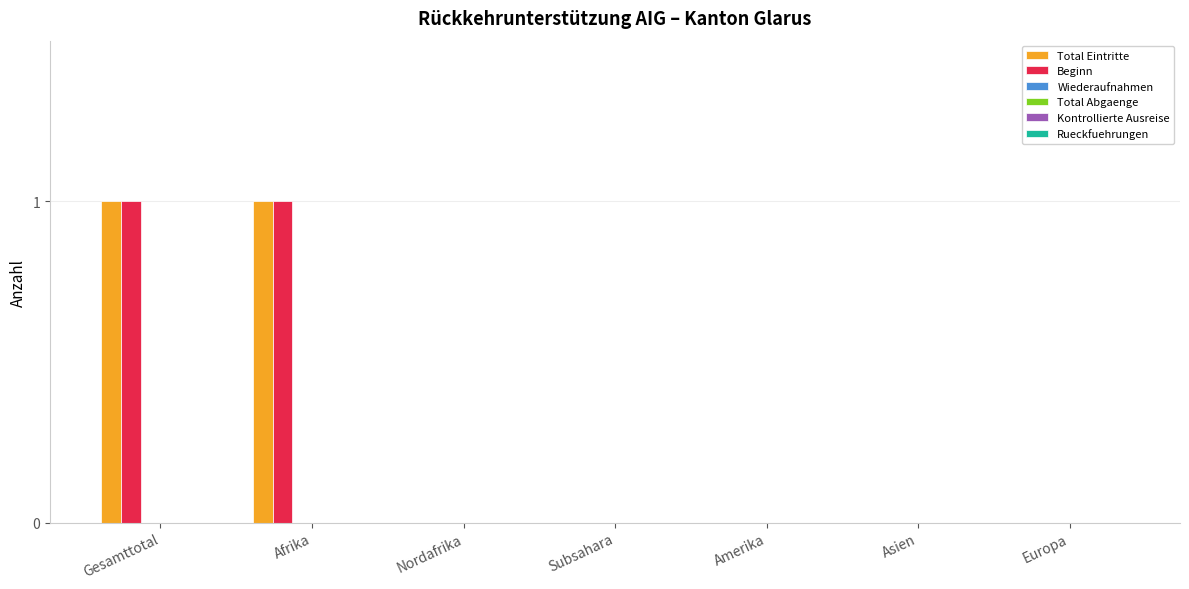

Does the chart contain stacked bars?

No